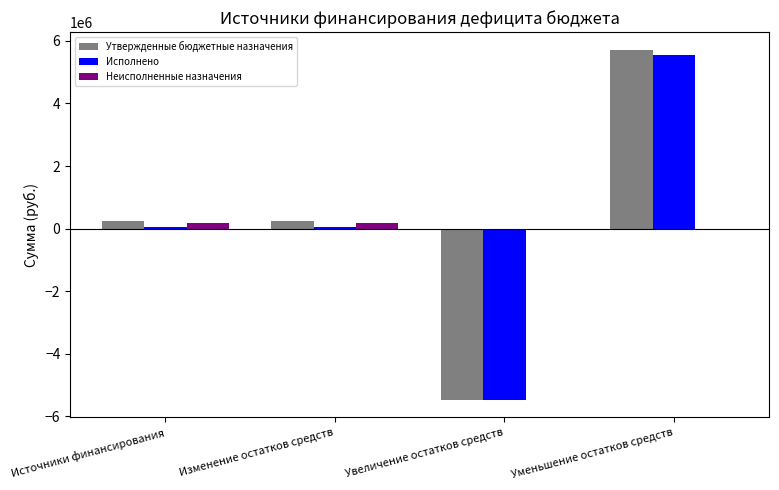

How many data points in Исполнено are above 58951?

3